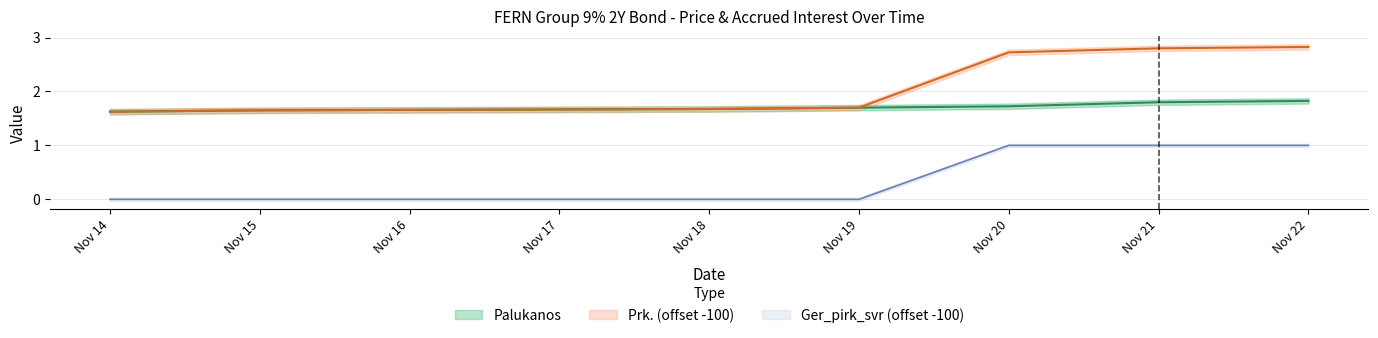

Which series changed the most between Nov 14 and Nov 19?

Prk.